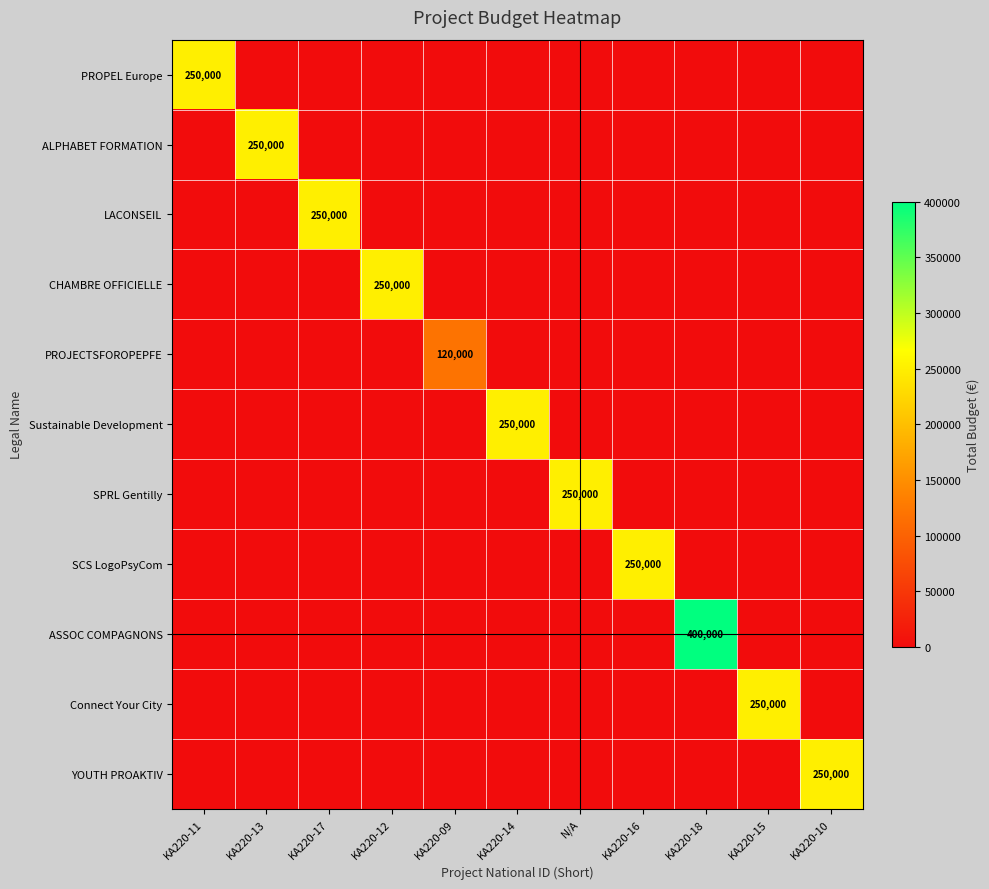

List the labels in order of SCS LogoPsyCom value, smallest first.

KA220-11, KA220-13, KA220-17, KA220-12, KA220-09, KA220-14, N/A, KA220-18, KA220-15, KA220-10, KA220-16